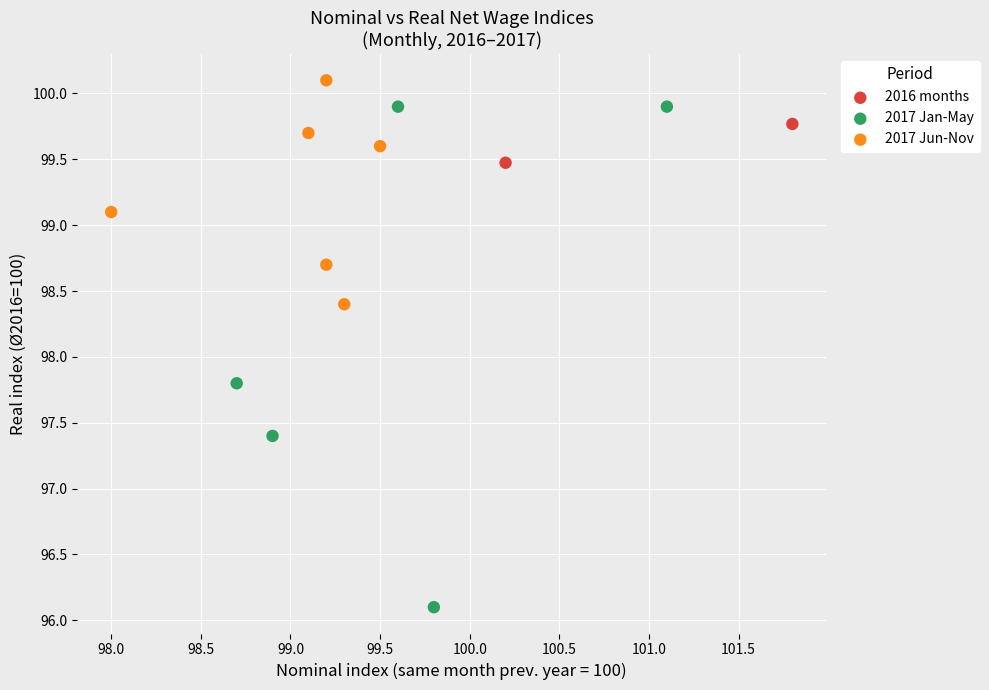

Which series contains the lowest Y value?

2017 Jan-May